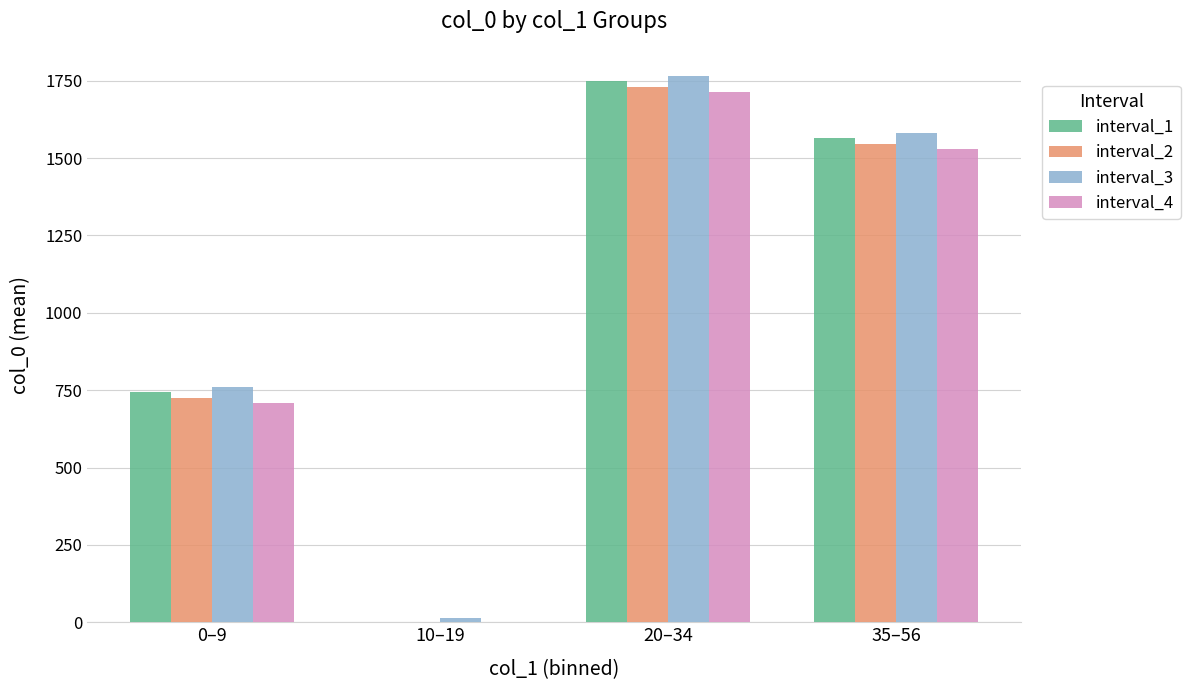

Reading left to right, what are all the values shown in this chart?

interval_1: 744.6	0.0	1749.9	1564.5
interval_2: 724.6	0.0	1729.9	1544.5
interval_3: 759.6	15.0	1764.9	1579.5
interval_4: 709.6	0.0	1714.9	1529.5